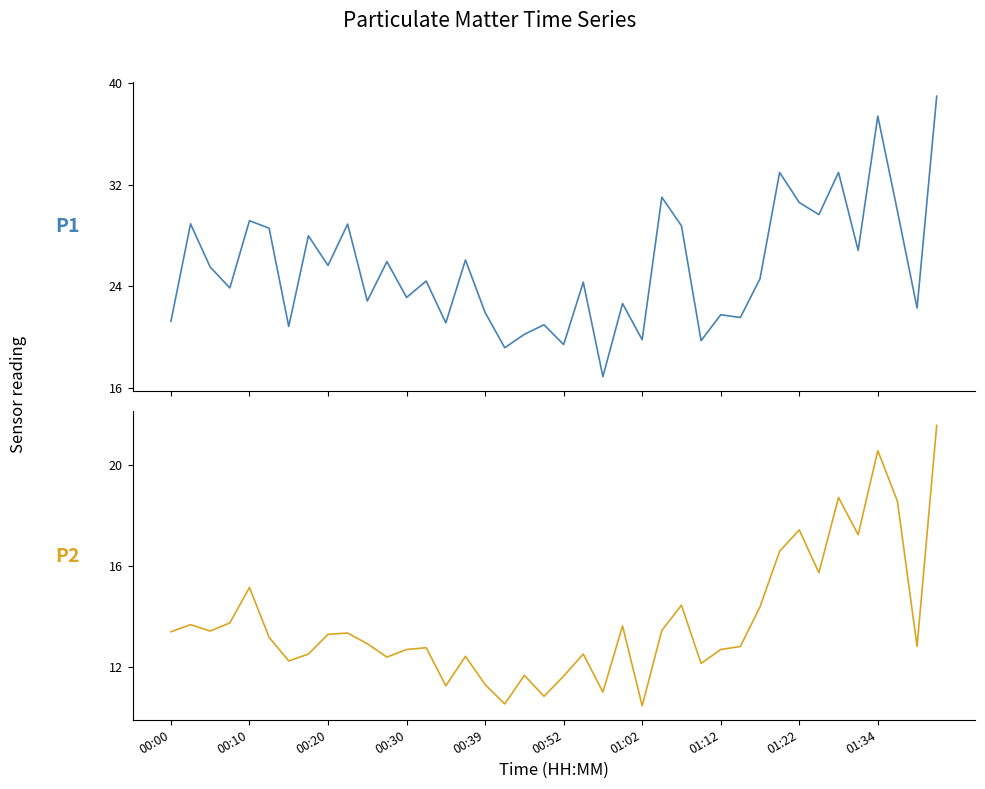

Between 30 and 39, which series saw the biggest shift?

P1